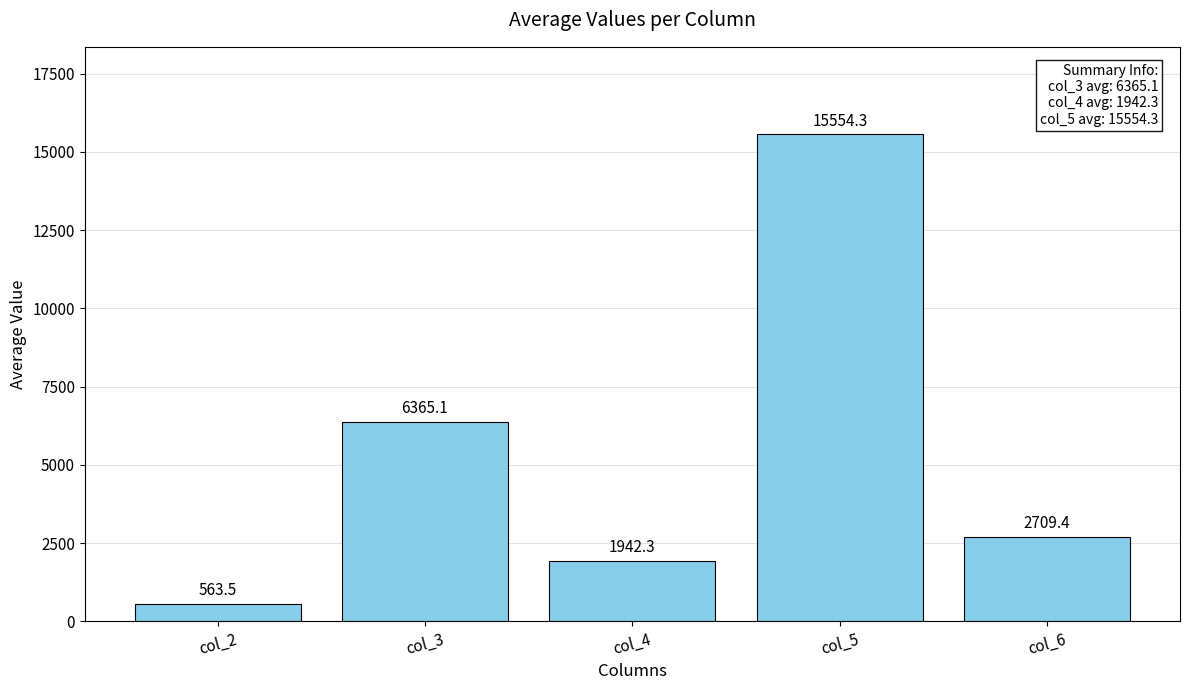

At which label does the data first exceed 2709?

col_3